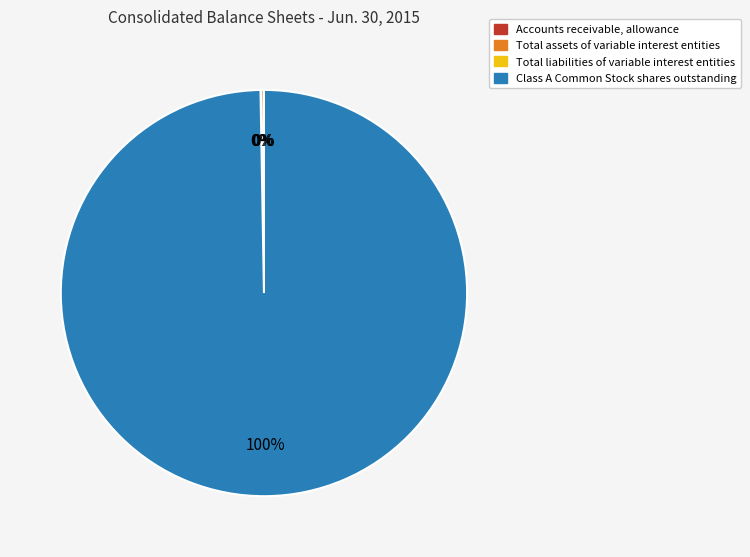

Which category has the biggest portion of the pie?

Class A Common Stock shares outstanding